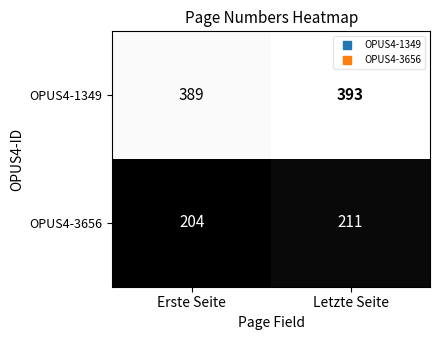

Reading right to left, what are all the values shown in this chart?

OPUS4-1349: Letzte Seite=393	Erste Seite=389
OPUS4-3656: Letzte Seite=211	Erste Seite=204